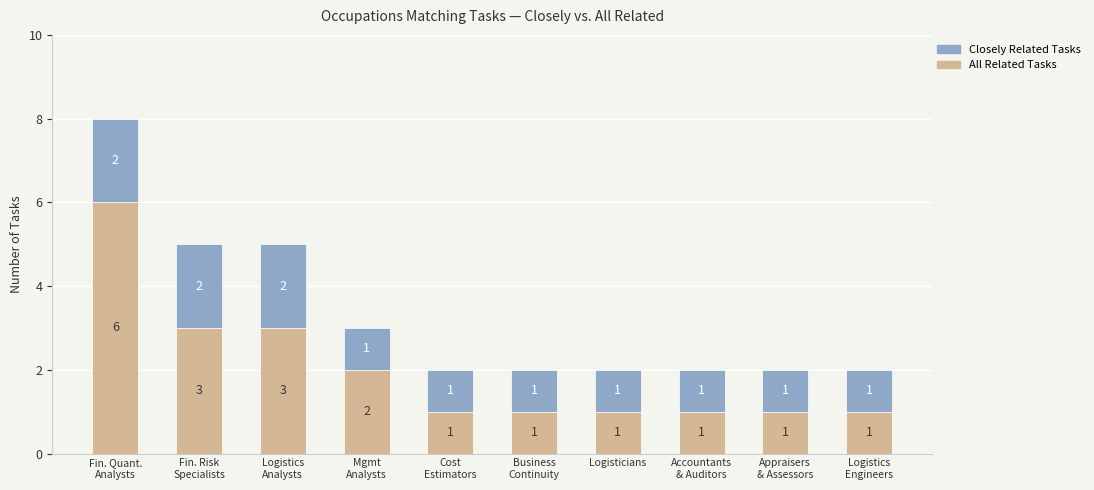

What is the sum of all All Related Tasks values?

20